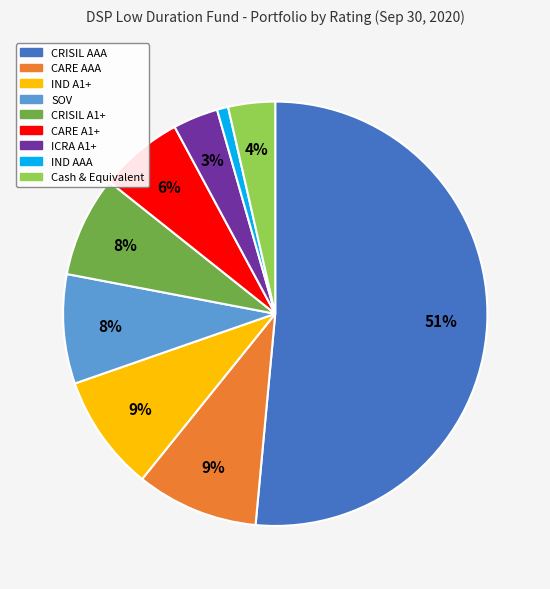

How many slices are in this pie chart?

9